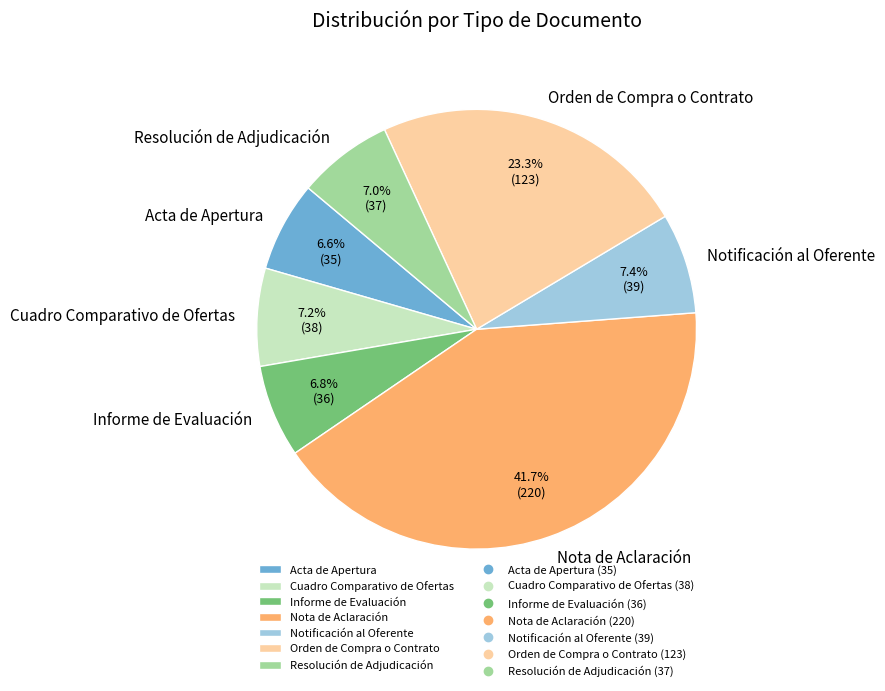

What portion of the pie excludes Orden de Compra o Contrato?

76.7%